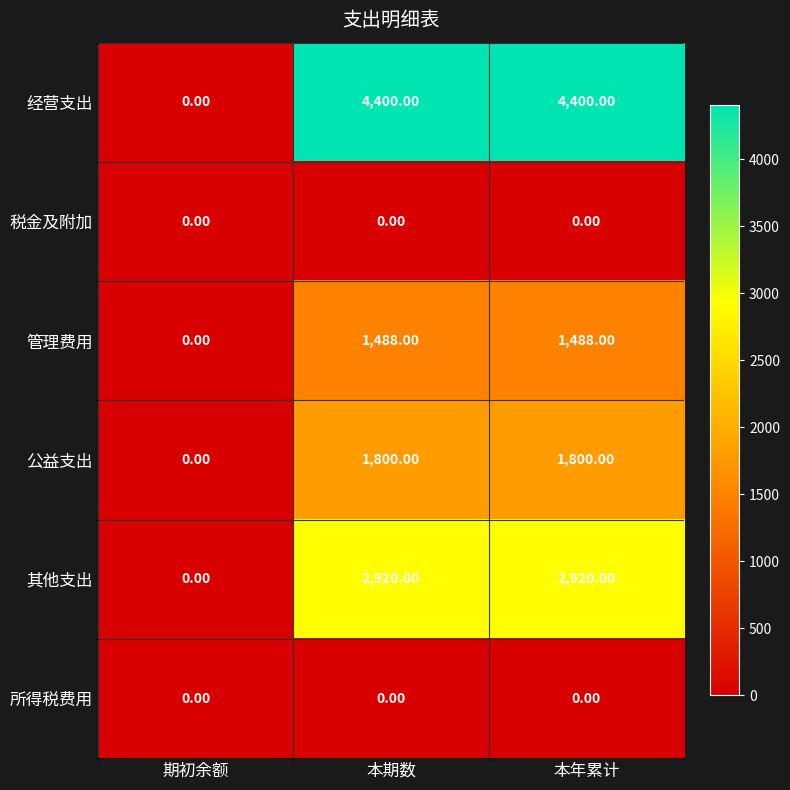

Which series has the largest total across all categories?

经营支出